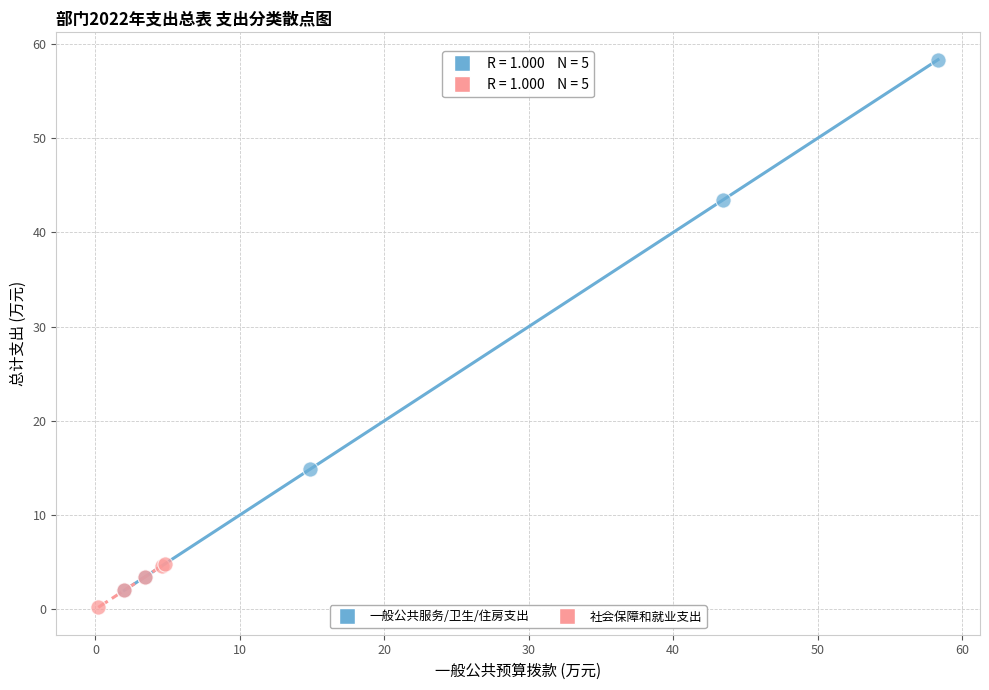

Which series reaches the minimum Y coordinate?

社会保障和就业支出